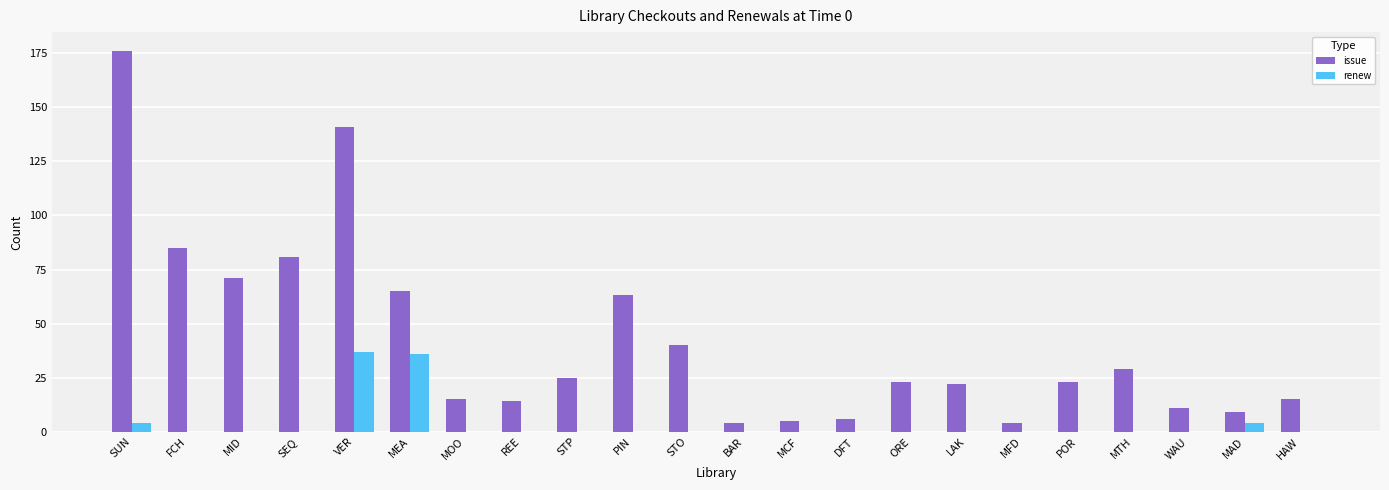

Which category has the highest value in the issue series?

SUN